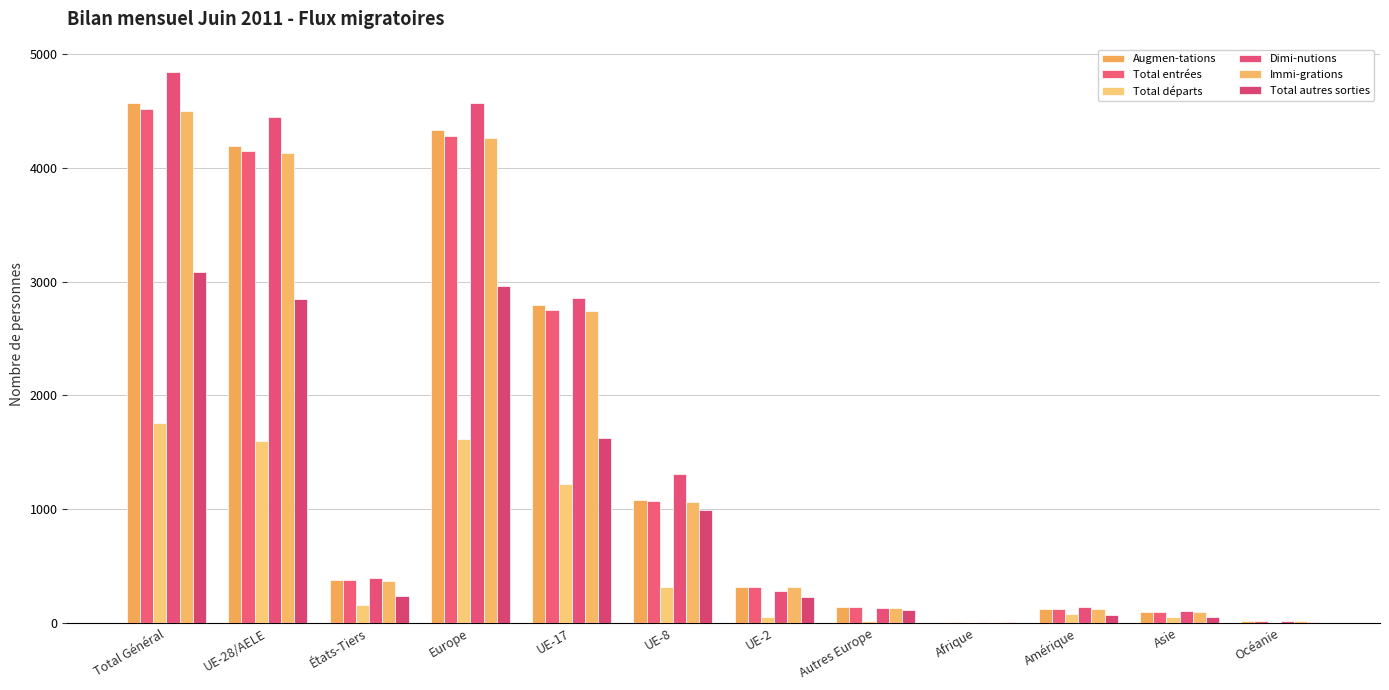

What is the minimum value shown in the chart?

3